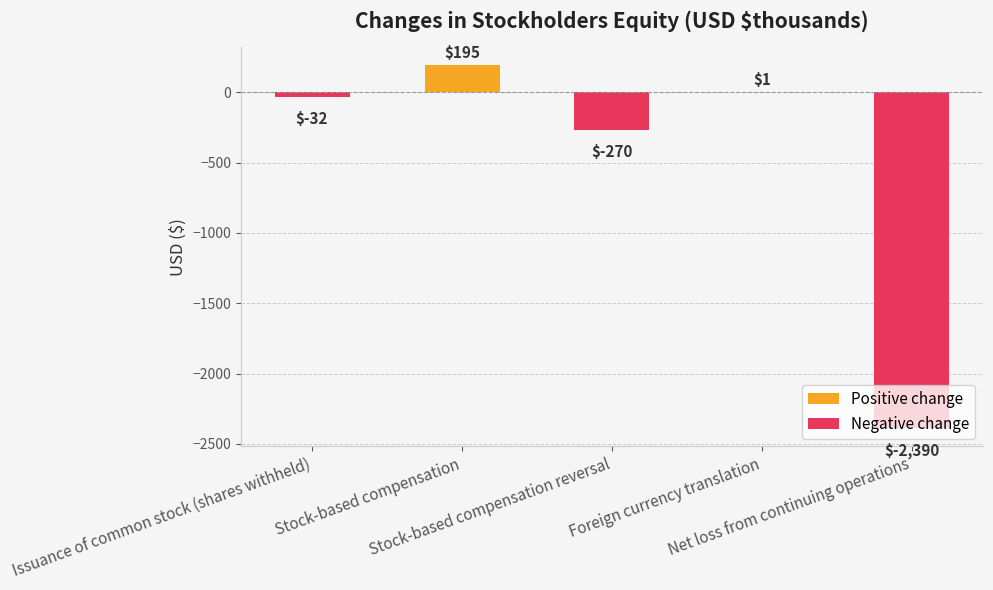

What is the lowest value of the Negative change series?

-2390